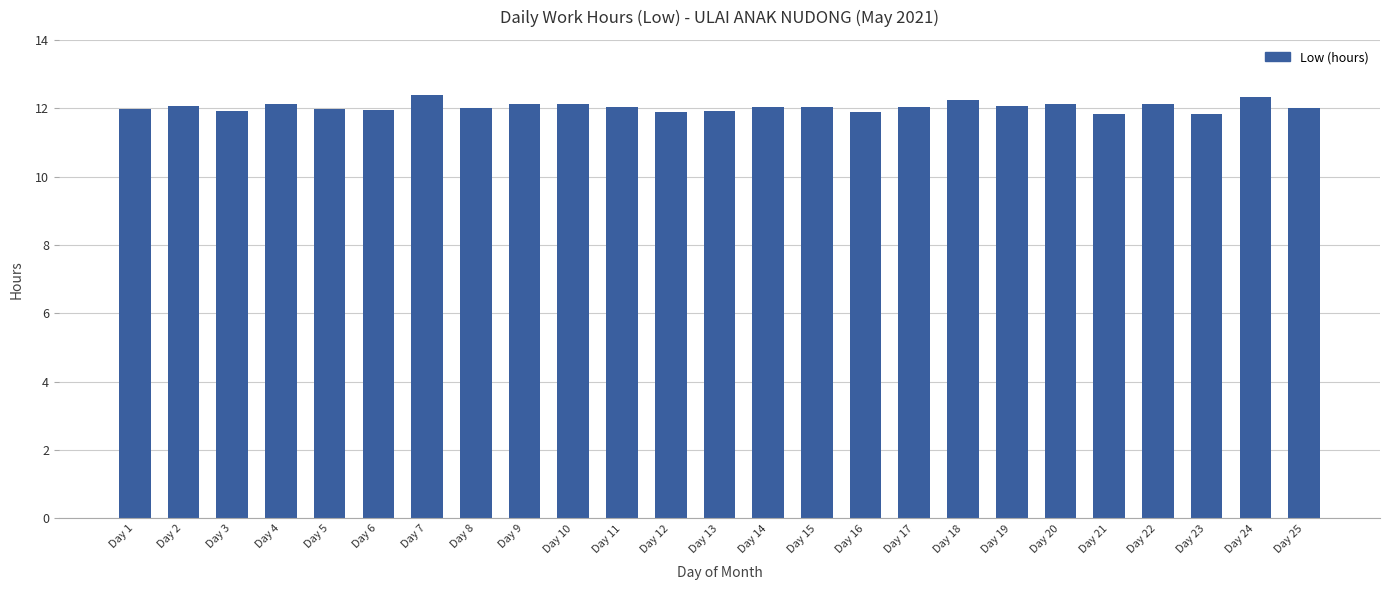

What is the difference between the maximum and minimum values?

0.5